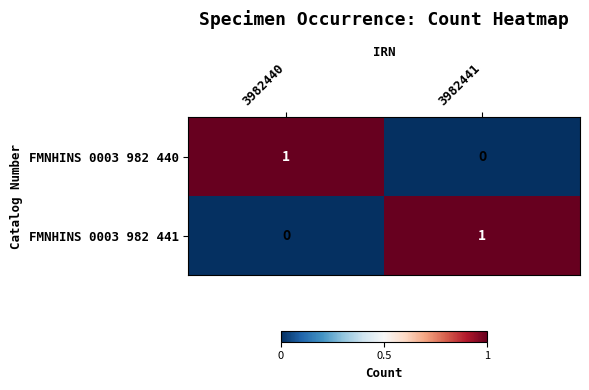

Rank the series at 3982440 from lowest to highest value.

FMNHINS 0003 982 441, FMNHINS 0003 982 440